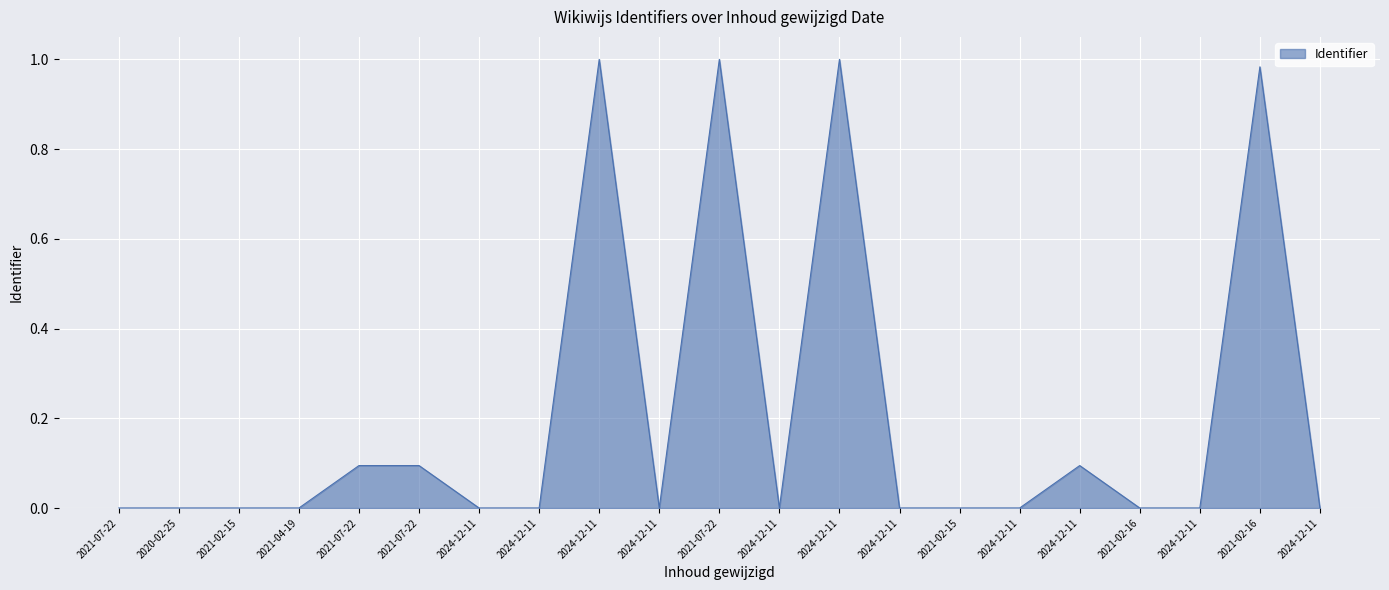

How many lines are shown in the chart?

1